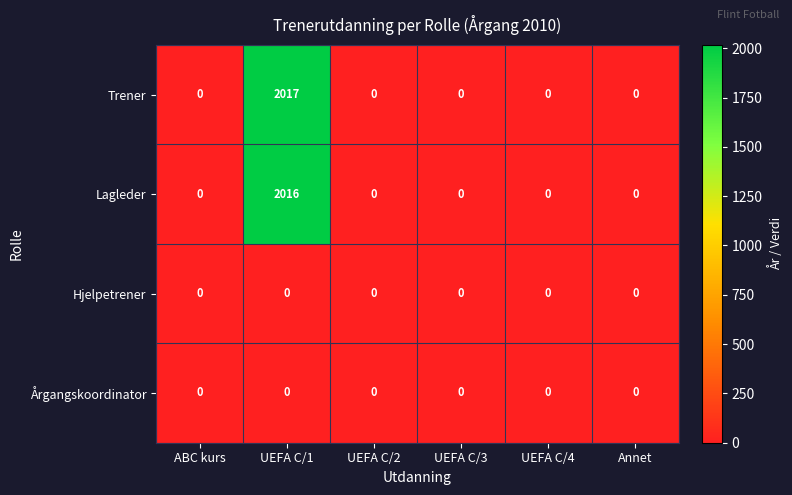

Which category has the highest value in the Lagleder series?

UEFA C/1